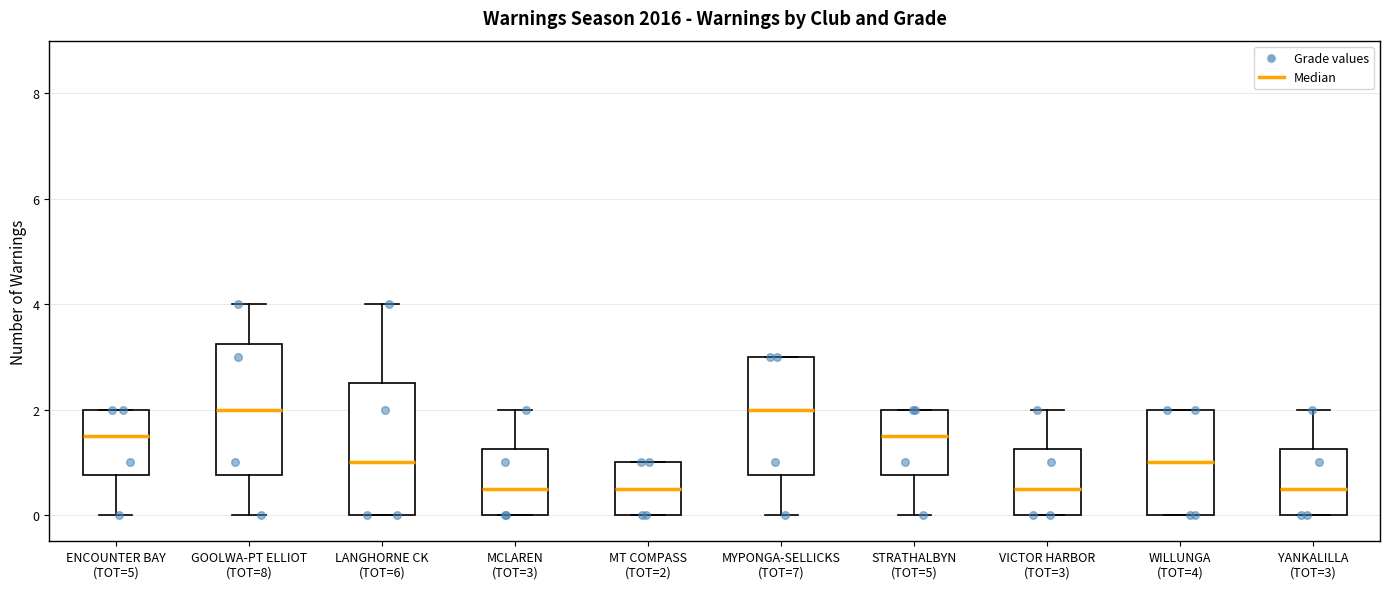

Reading left to right, transcribe this box plot: for each box, give where its median line is, the range the box spans, and where its two whiskers end, as read against the y-axis. The values are not printed on the chart, so give them approximately, as read against the axis.

ENCOUNTER BAY (TOT=5): median 1.6, box 0.8 to 2.0, whiskers 0.0 to 2.0
GOOLWA-PT ELLIOT (TOT=8): median 2.0, box 0.8 to 3.2, whiskers 0.0 to 4.0
LANGHORNE CK (TOT=6): median 1.0, box 0.0 to 2.6, whiskers 0.0 to 4.0
MCLAREN (TOT=3): median 0.6, box 0.0 to 1.2, whiskers 0.0 to 2.0
MT COMPASS (TOT=2): median 0.6, box 0.0 to 1.0, whiskers 0.0 to 1.0
MYPONGA-SELLICKS (TOT=7): median 2.0, box 0.8 to 3.0, whiskers 0.0 to 3.0
STRATHALBYN (TOT=5): median 1.6, box 0.8 to 2.0, whiskers 0.0 to 2.0
VICTOR HARBOR (TOT=3): median 0.6, box 0.0 to 1.2, whiskers 0.0 to 2.0
WILLUNGA (TOT=4): median 1.0, box 0.0 to 2.0, whiskers 0.0 to 2.0
YANKALILLA (TOT=3): median 0.6, box 0.0 to 1.2, whiskers 0.0 to 2.0